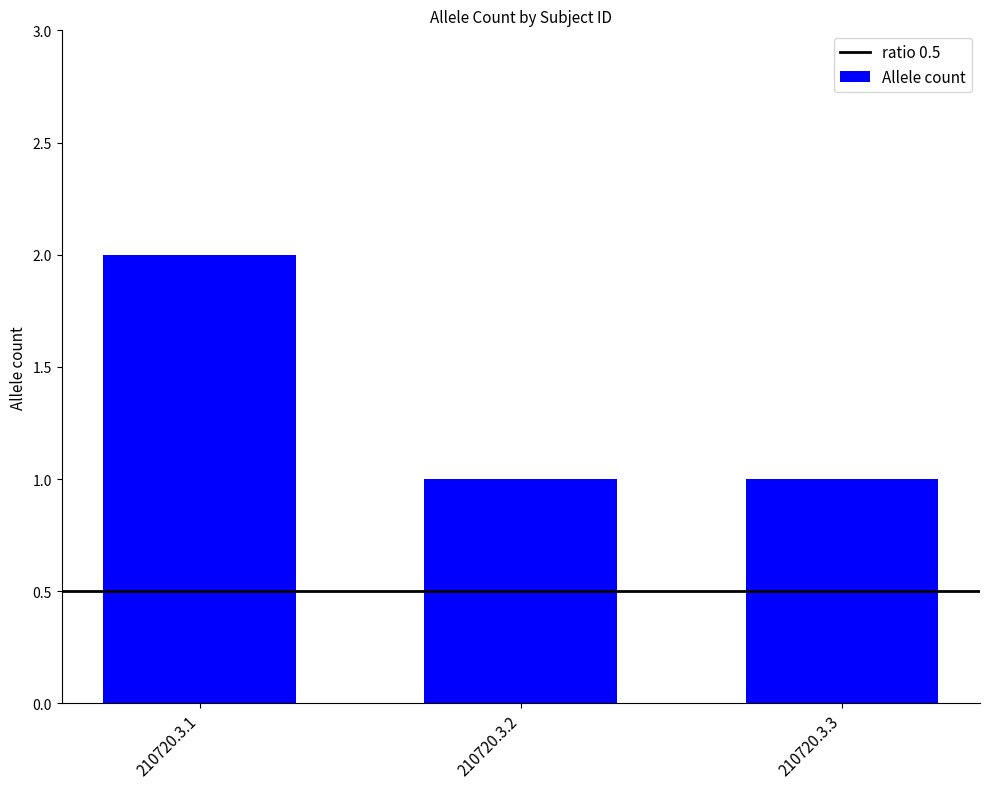

Is it true that the value at 210720.3.2 is 1?

True